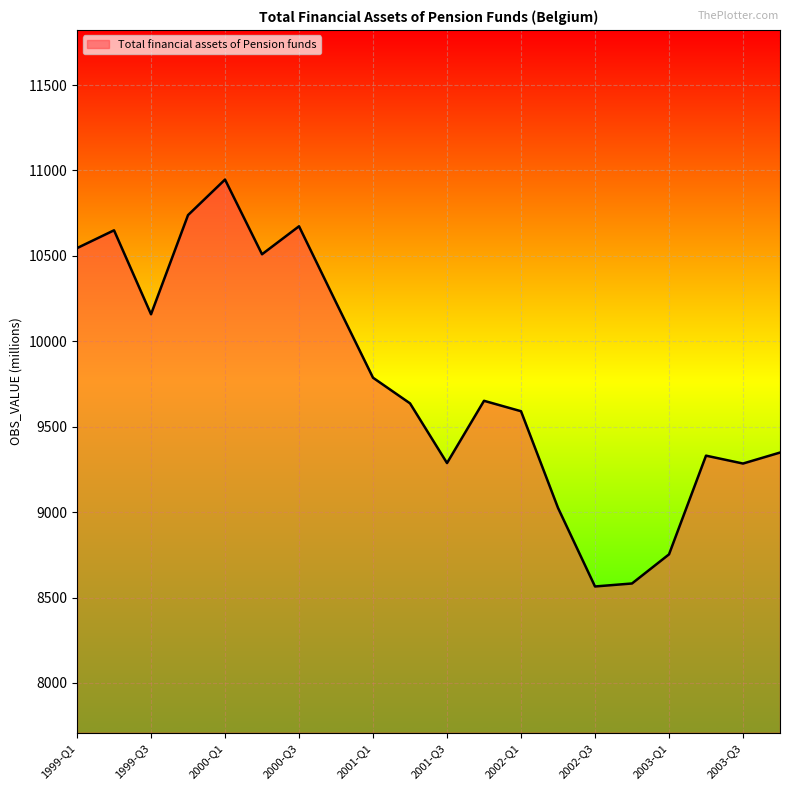

What is the difference between the maximum and minimum values?

2381.7